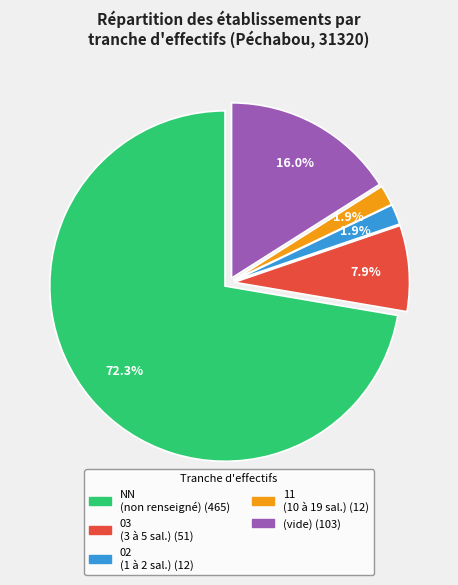

Count the number of slices in the pie.

5